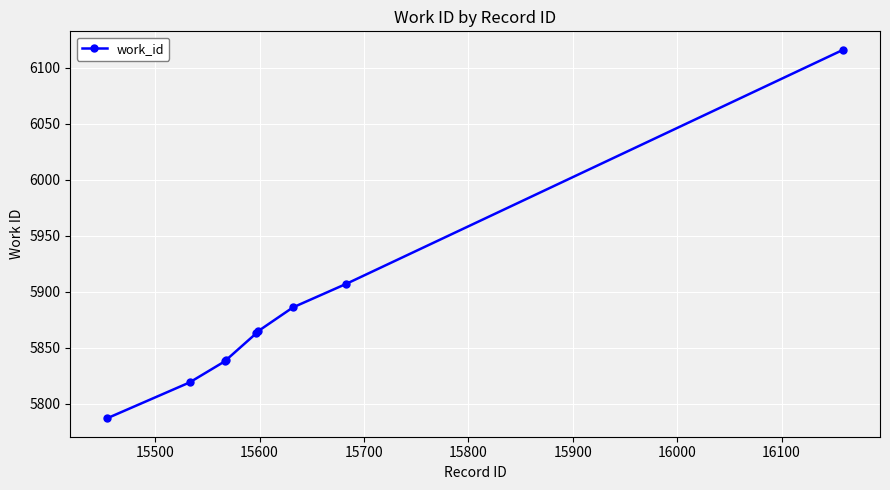

What is the smallest value displayed?

5787